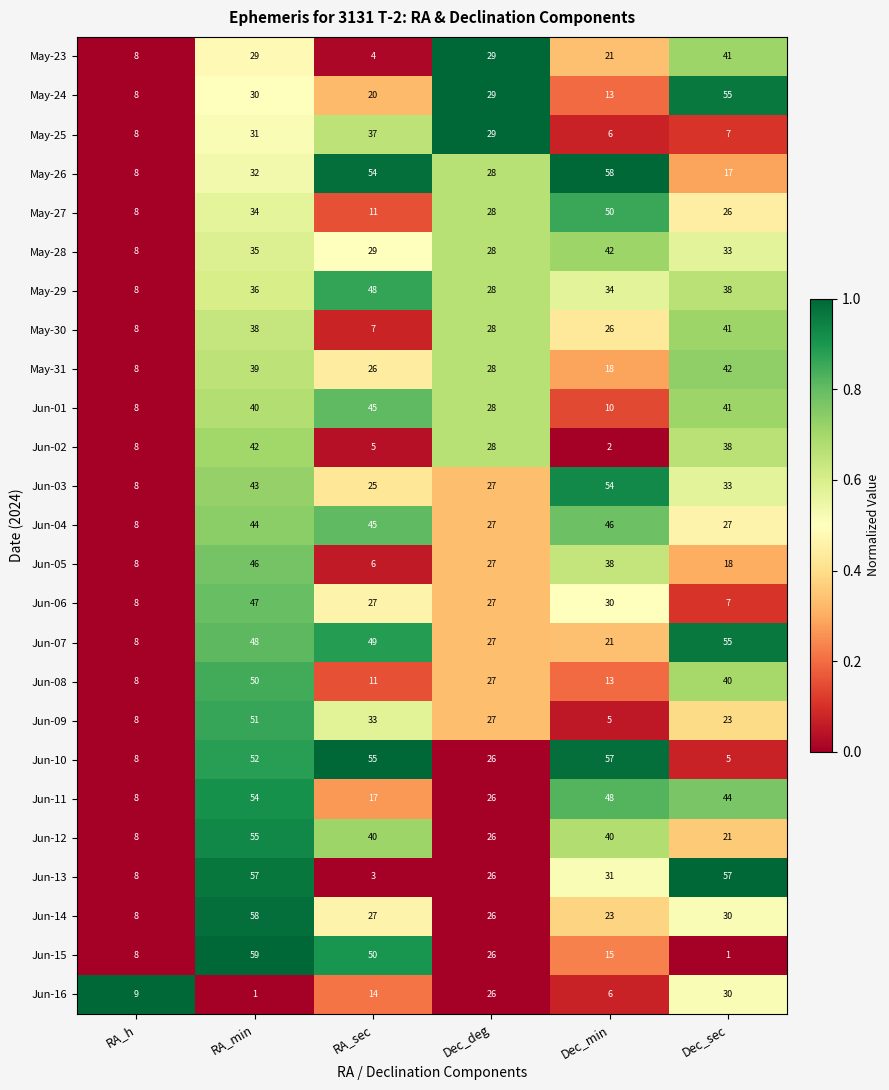

Which series has the largest total across all categories?

Jun-07